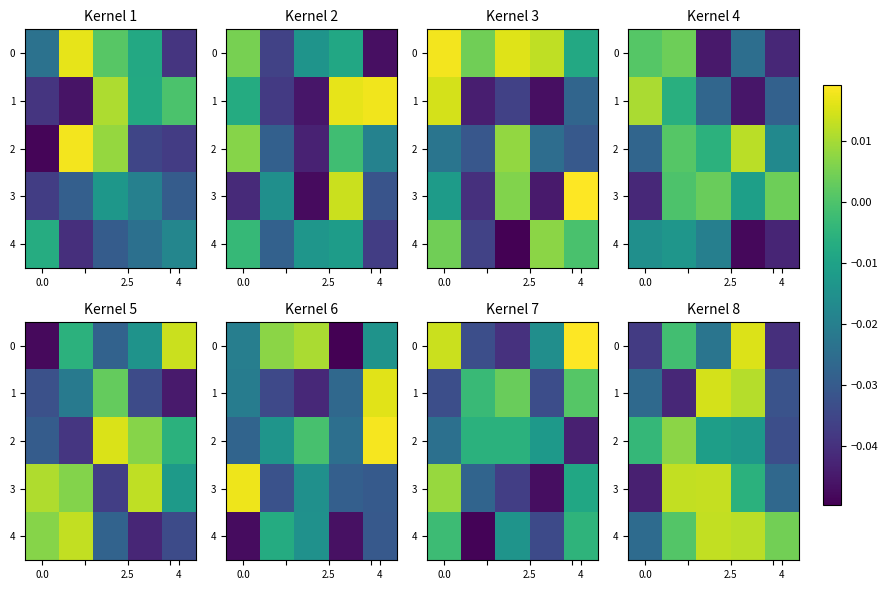

At 0.0, list the series in order from largest to smallest.

2, 4, 1, 0, 3